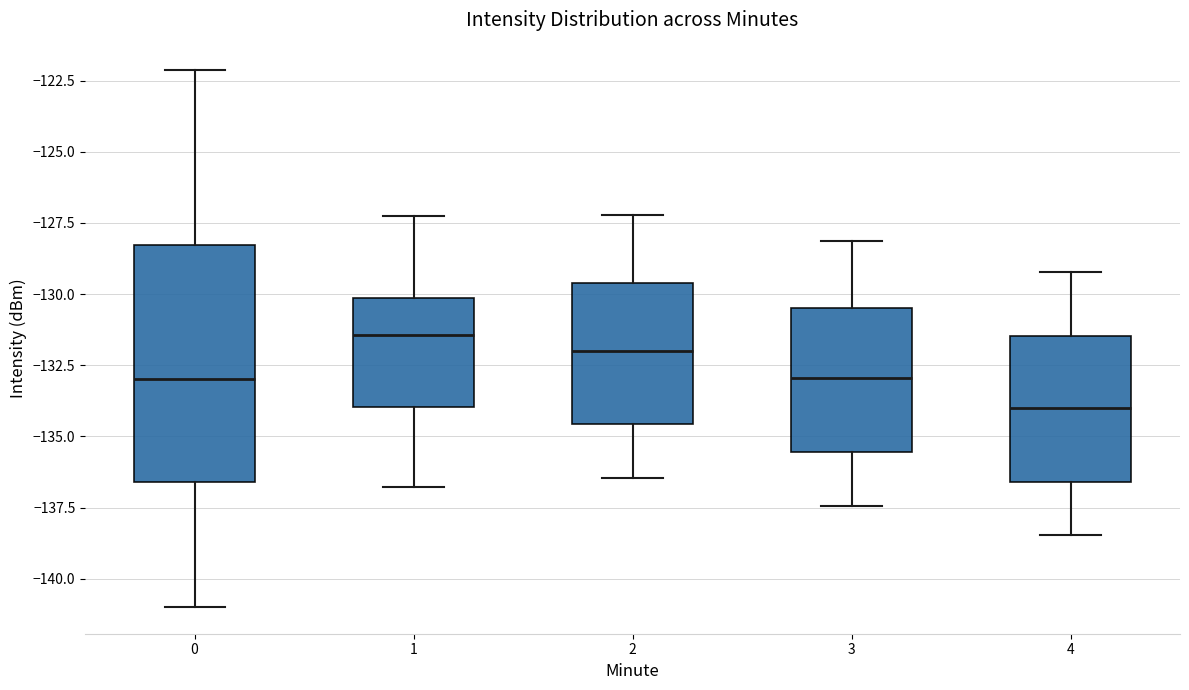

Reading left to right, transcribe this box plot: for each box, give where its median line is, the range the box spans, and where its two whiskers end, as read against the y-axis. The values are not printed on the chart, so give them approximately, as read against the axis.

0: median -133.0, box -136.5 to -128.5, whiskers -141.0 to -122.0
1: median -131.5, box -134.0 to -130.0, whiskers -137.0 to -127.5
2: median -132.0, box -134.5 to -129.5, whiskers -136.5 to -127.0
3: median -133.0, box -135.5 to -130.5, whiskers -137.5 to -128.0
4: median -134.0, box -136.5 to -131.5, whiskers -138.5 to -129.0